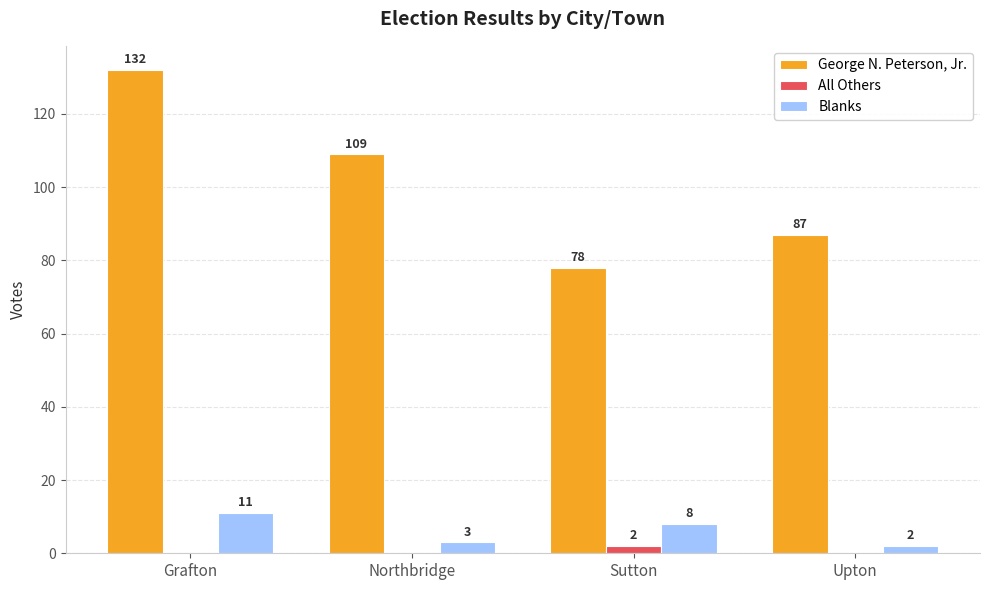

Reading left to right, what are all the values shown in this chart?

George N. Peterson, Jr.: Grafton=132	Northbridge=109	Sutton=78	Upton=87
All Others: Grafton=0	Northbridge=0	Sutton=2	Upton=0
Blanks: Grafton=11	Northbridge=3	Sutton=8	Upton=2